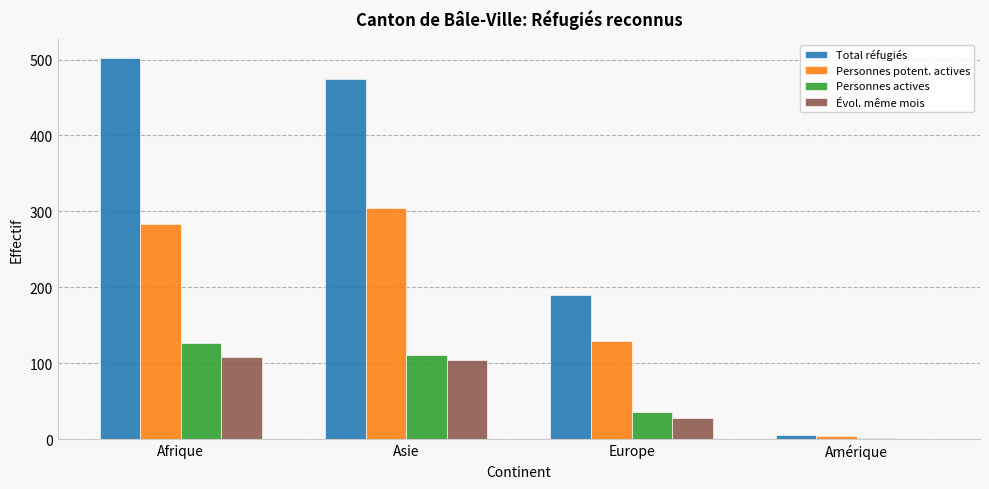

What is the greatest value displayed?

502